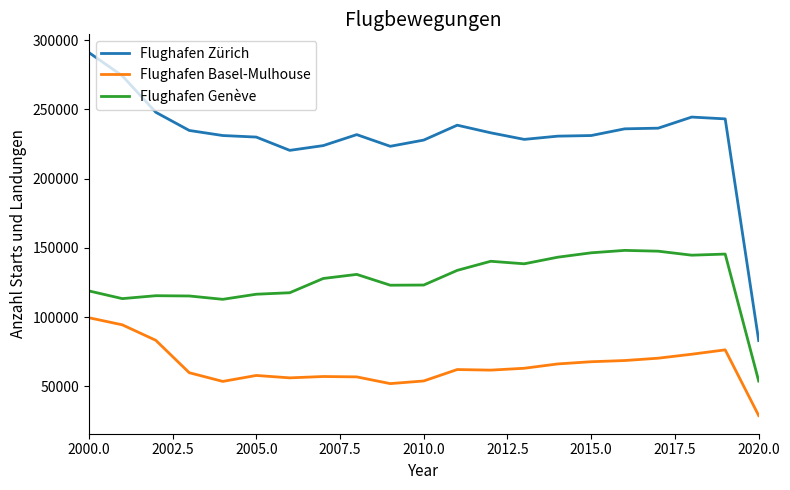

True or false: Flughafen Genève and Flughafen Zürich cross at least once.

False